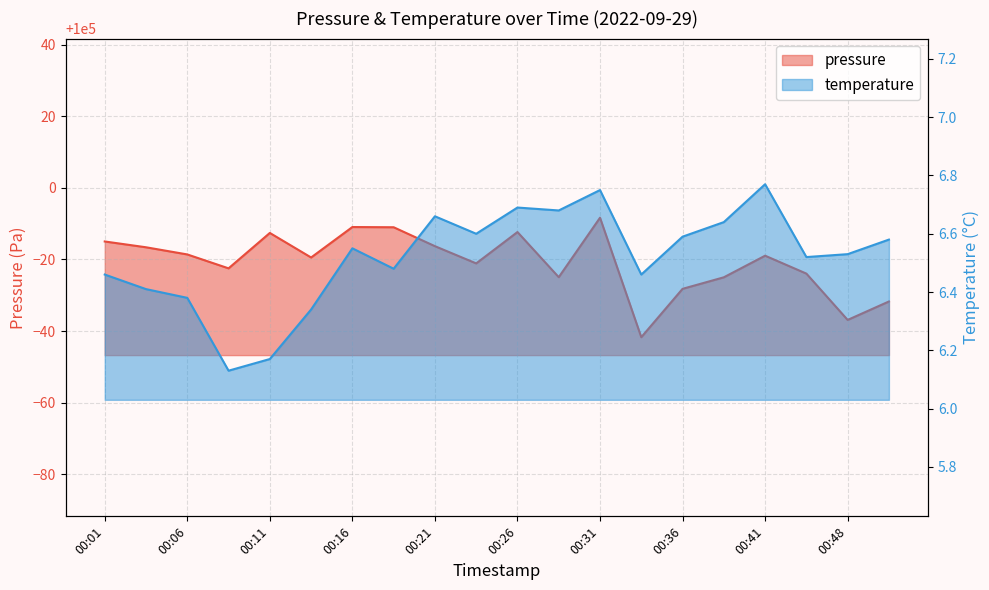

What is the smallest value displayed?

6.1